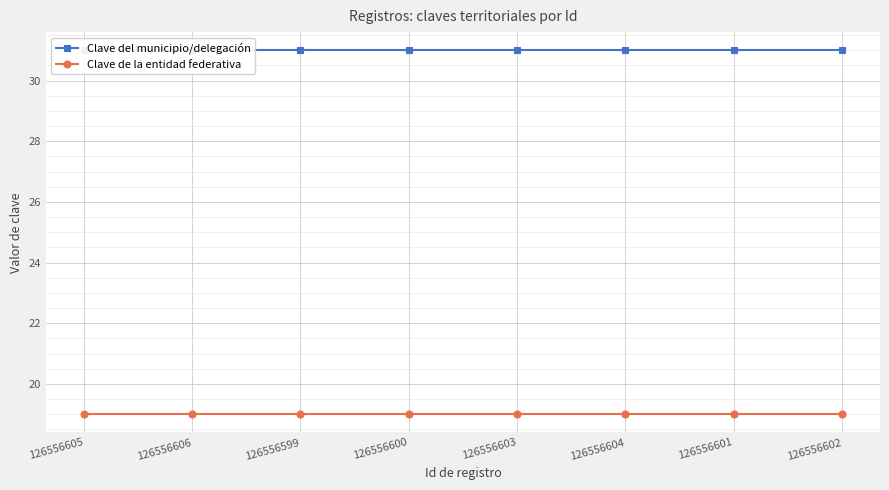

What is the minimum value for Clave de la entidad federativa?

19